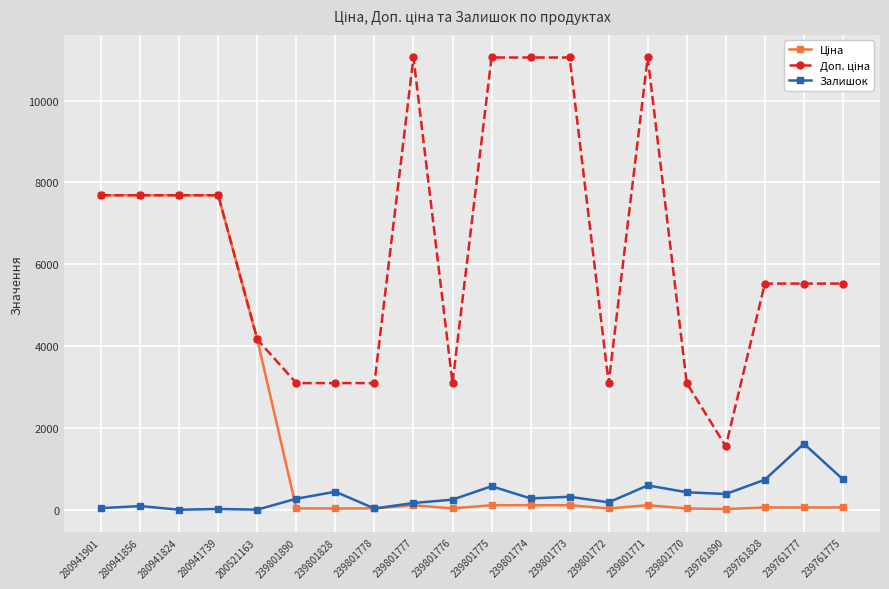

True or false: Залишок has more than 1 interior local peaks.

True